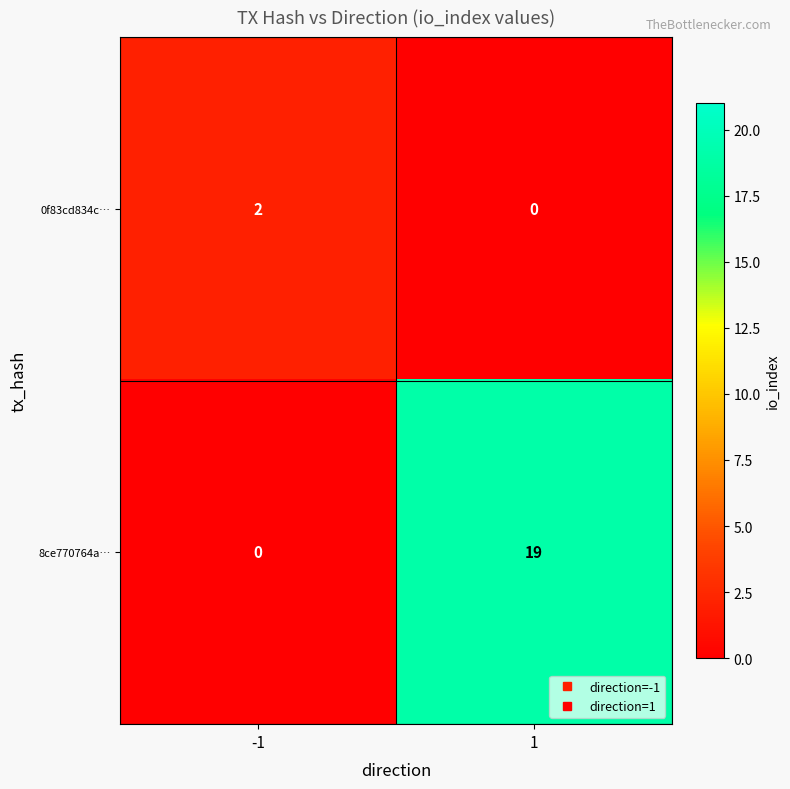

Rank the series by their maximum value, from lowest to highest.

0f83cd834c…, 8ce770764a…